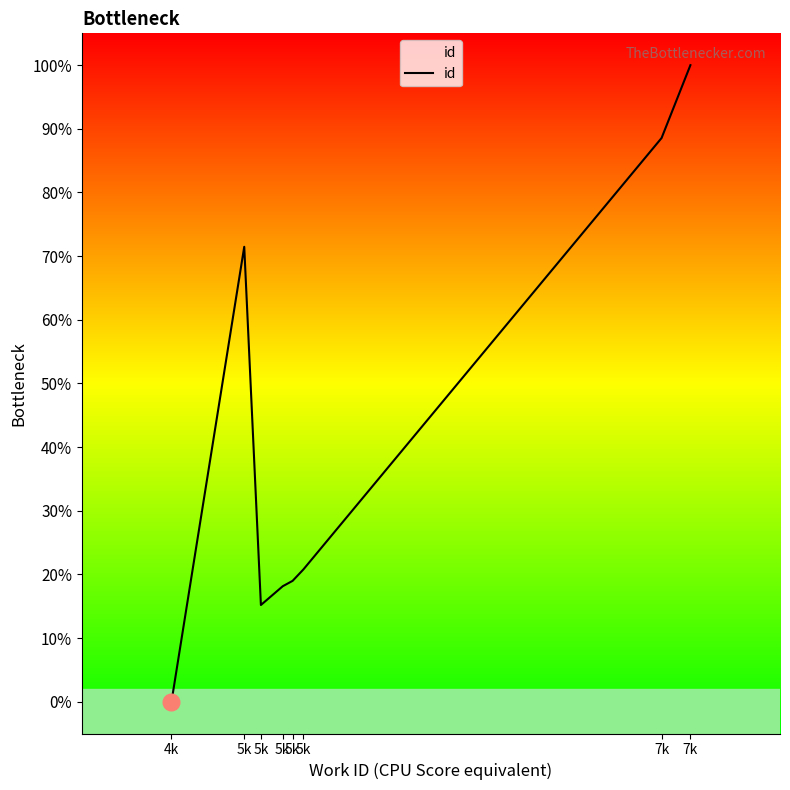

The chart shows a value of 6.7 at 5k. True or false?

False